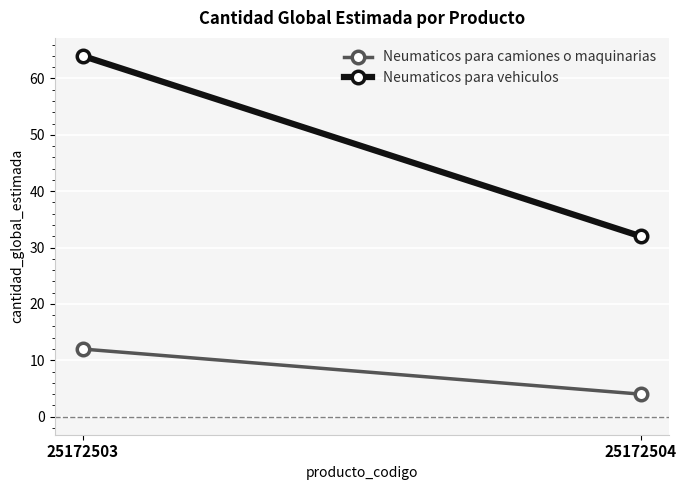

What is the total value across all series at 25172503?

76